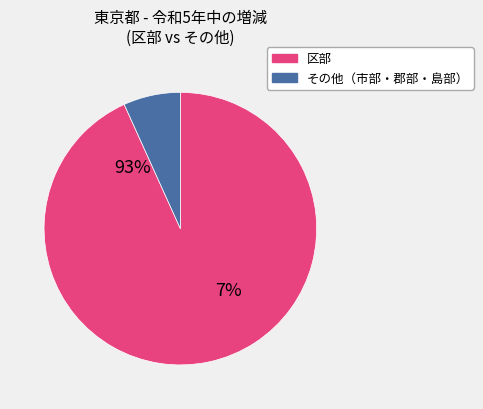

Is there a majority slice in this chart?

Yes